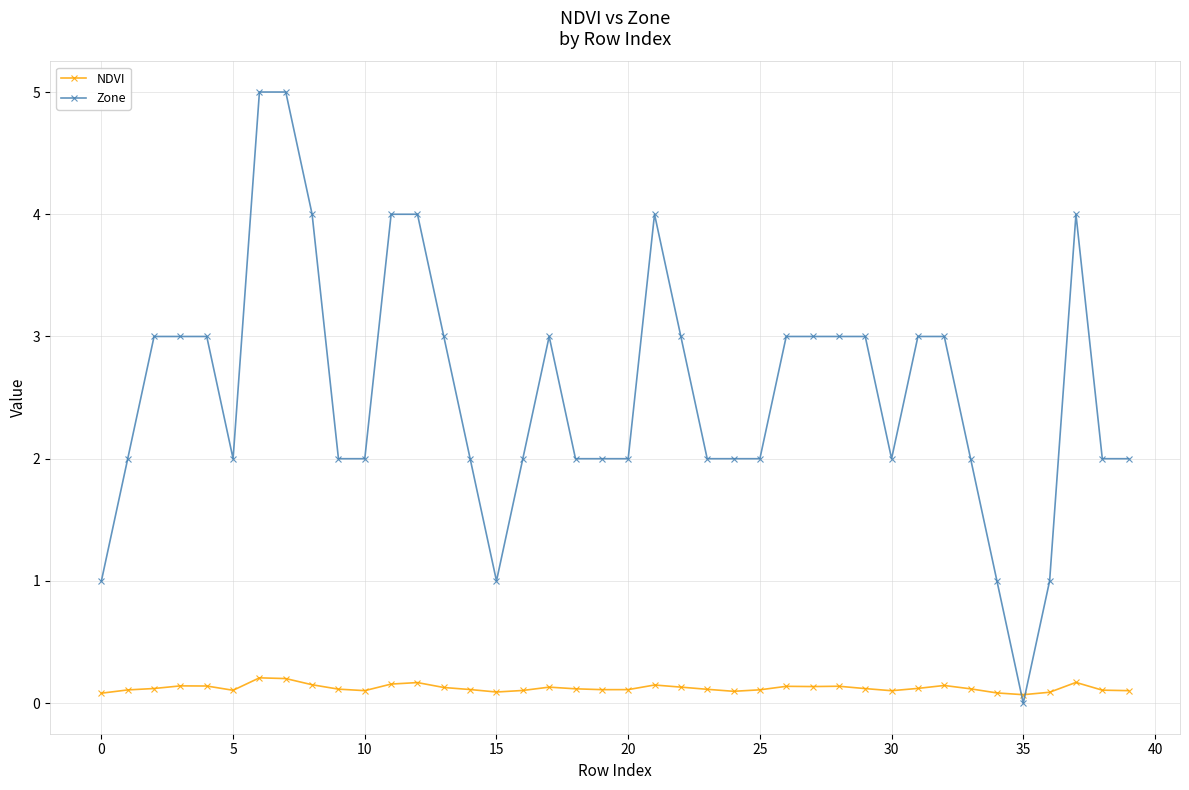

What is the difference between the second highest and minimum values in the NDVI series?

0.1